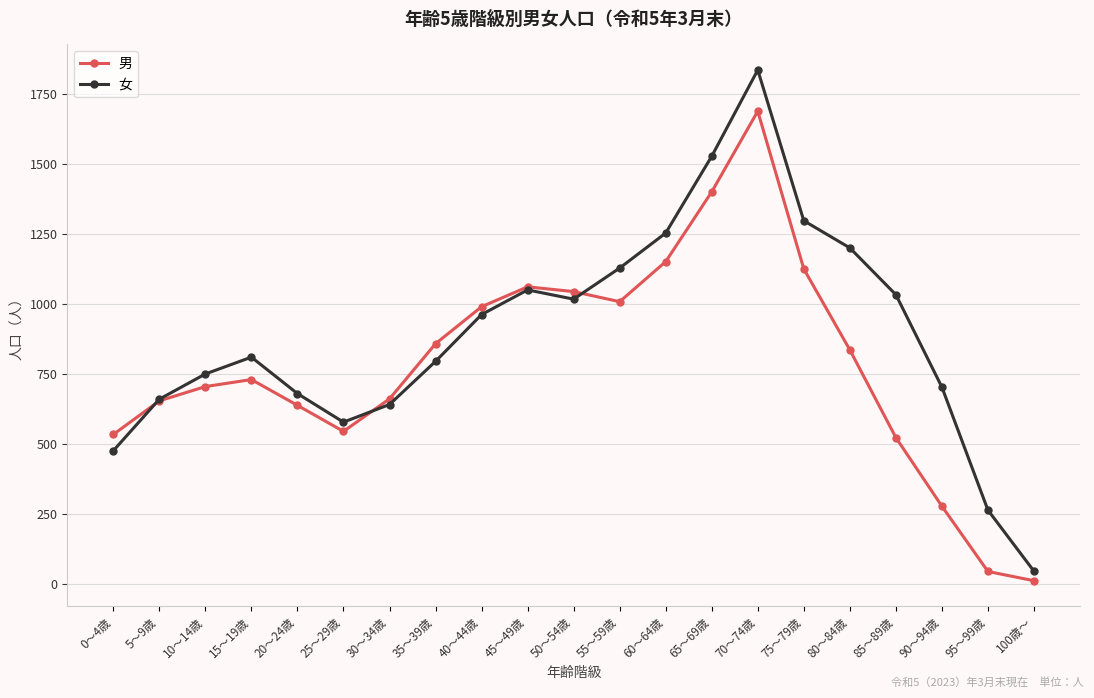

At 80～84歳, list the series in order from largest to smallest.

女, 男